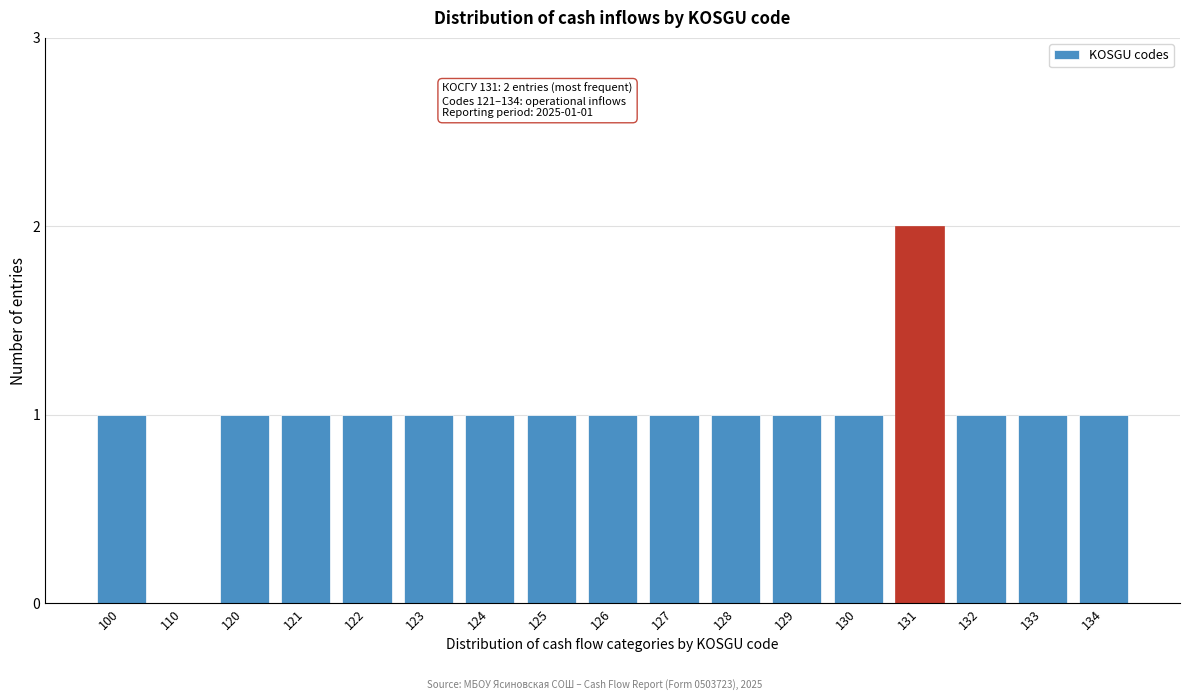

Reading right to left, transcribe all the data shown in this chart.

134=1	133=1	132=1	131=2	130=1	129=1	128=1	127=1	126=1	125=1	124=1	123=1	122=1	121=1	120=1	110=0	100=1